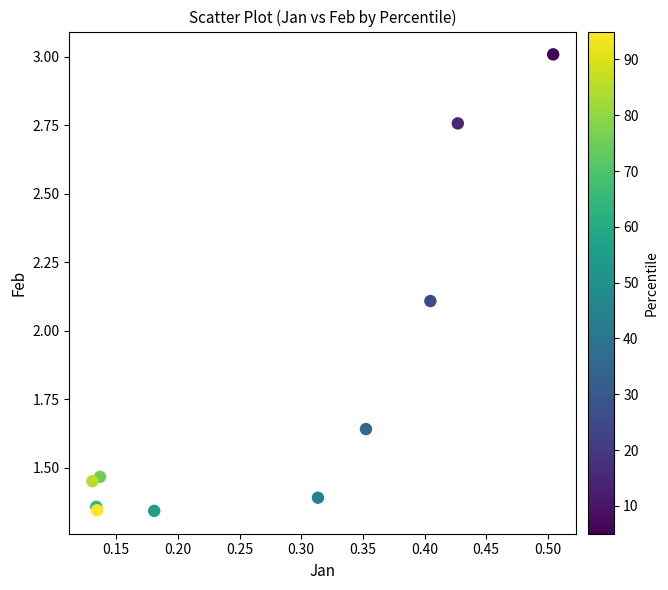

What Y value in the scatter plot is closest to 2?

2.1